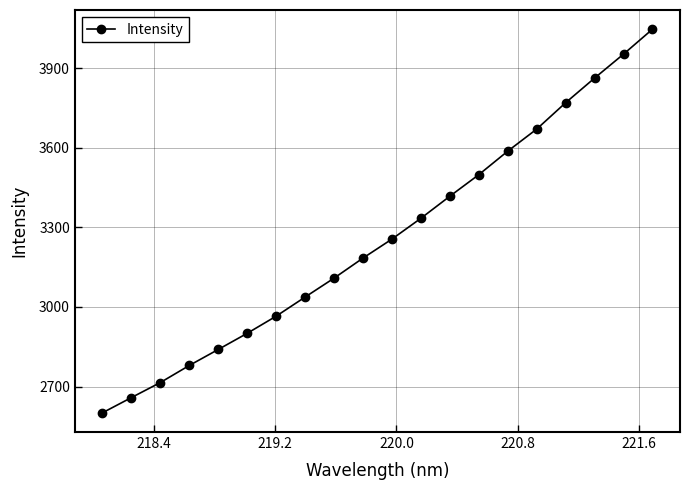

True or false: there are more than 0 points higher than both neighbors.

False